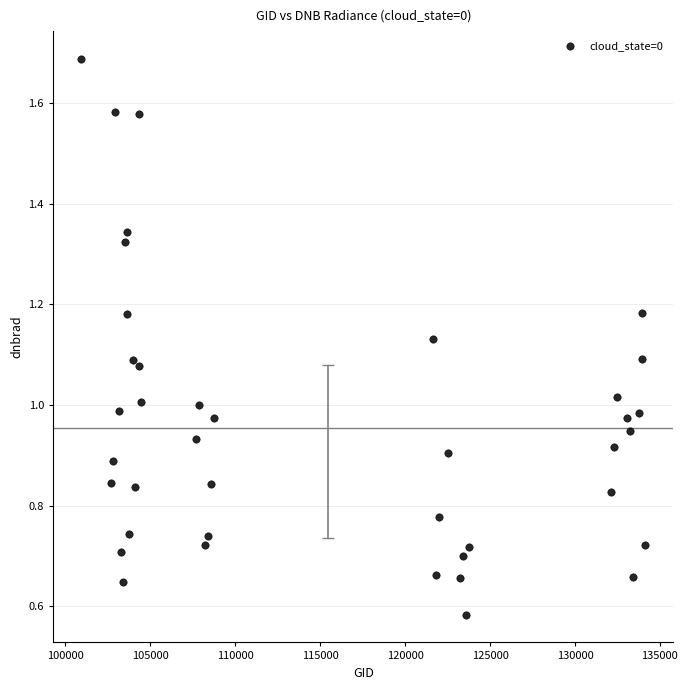

What is the range of X values (max minus min)?

33208.0